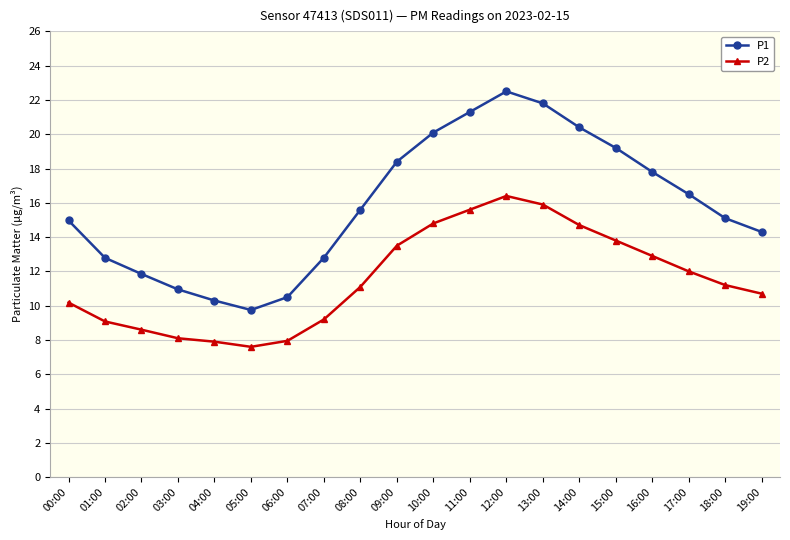

What is the value of the P2 point at the 20th from the left?

10.7